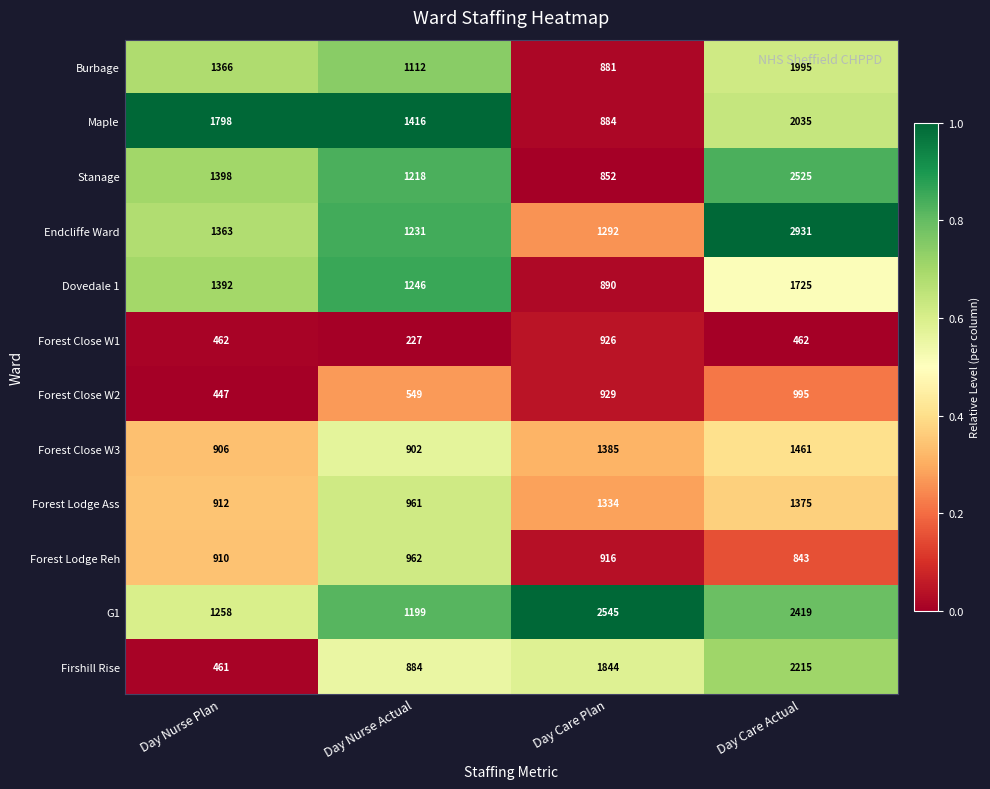

What is the difference between the Forest Lodge Ass values at Day Care Plan and Day Nurse Actual?

373